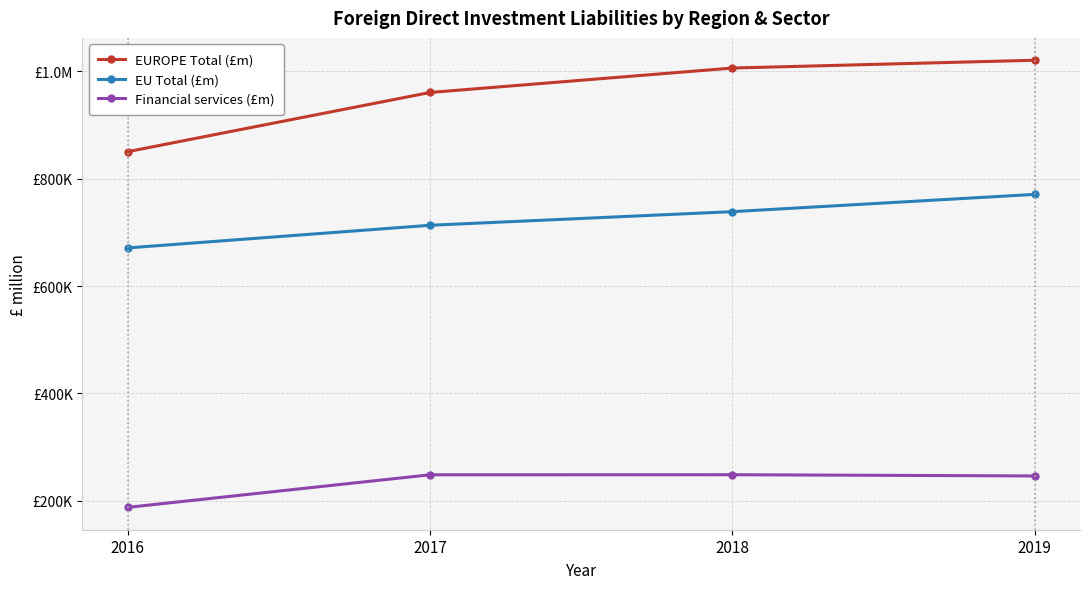

What are all the series names shown in the legend?

EUROPE Total (£m), EU Total (£m), Financial services (£m)